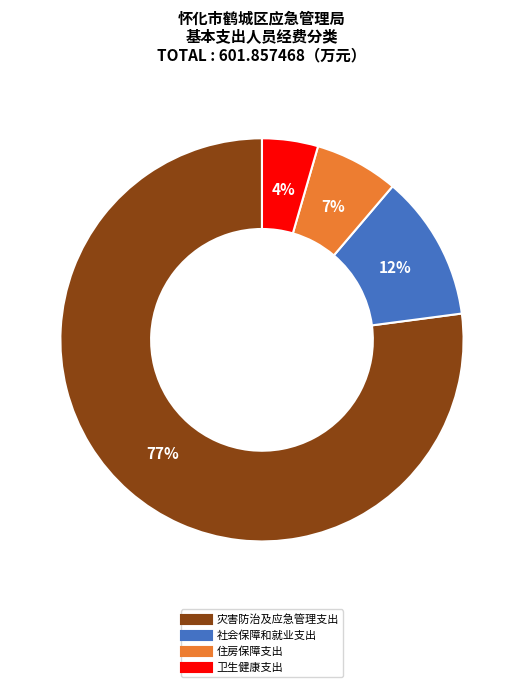

Combined, do 卫生健康支出 and 社会保障和就业支出 account for over 50%?

No